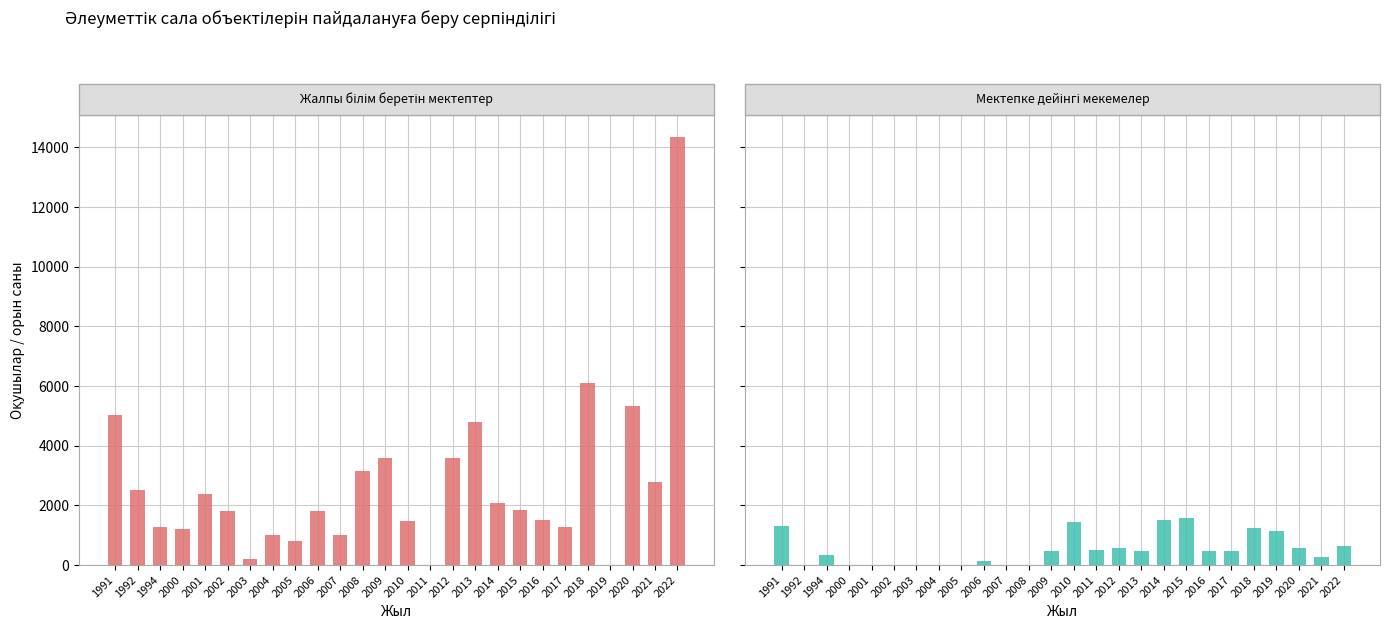

How many groups of bars are there?

26